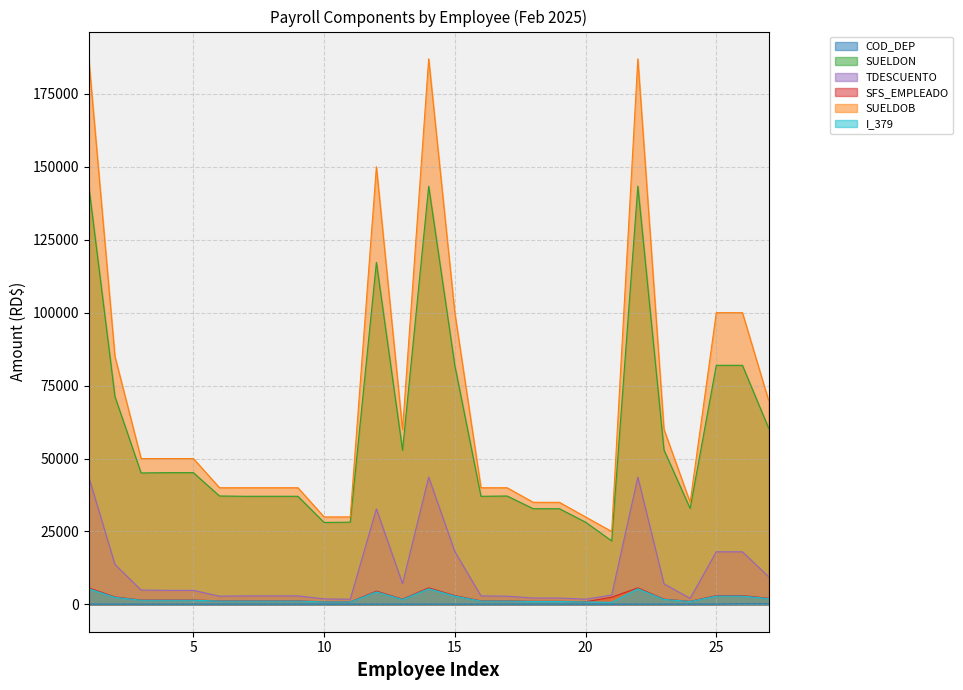

Rank the series at 12 from lowest to highest value.

COD_DEP, I_379, SFS_EMPLEADO, TDESCUENTO, SUELDON, SUELDOB